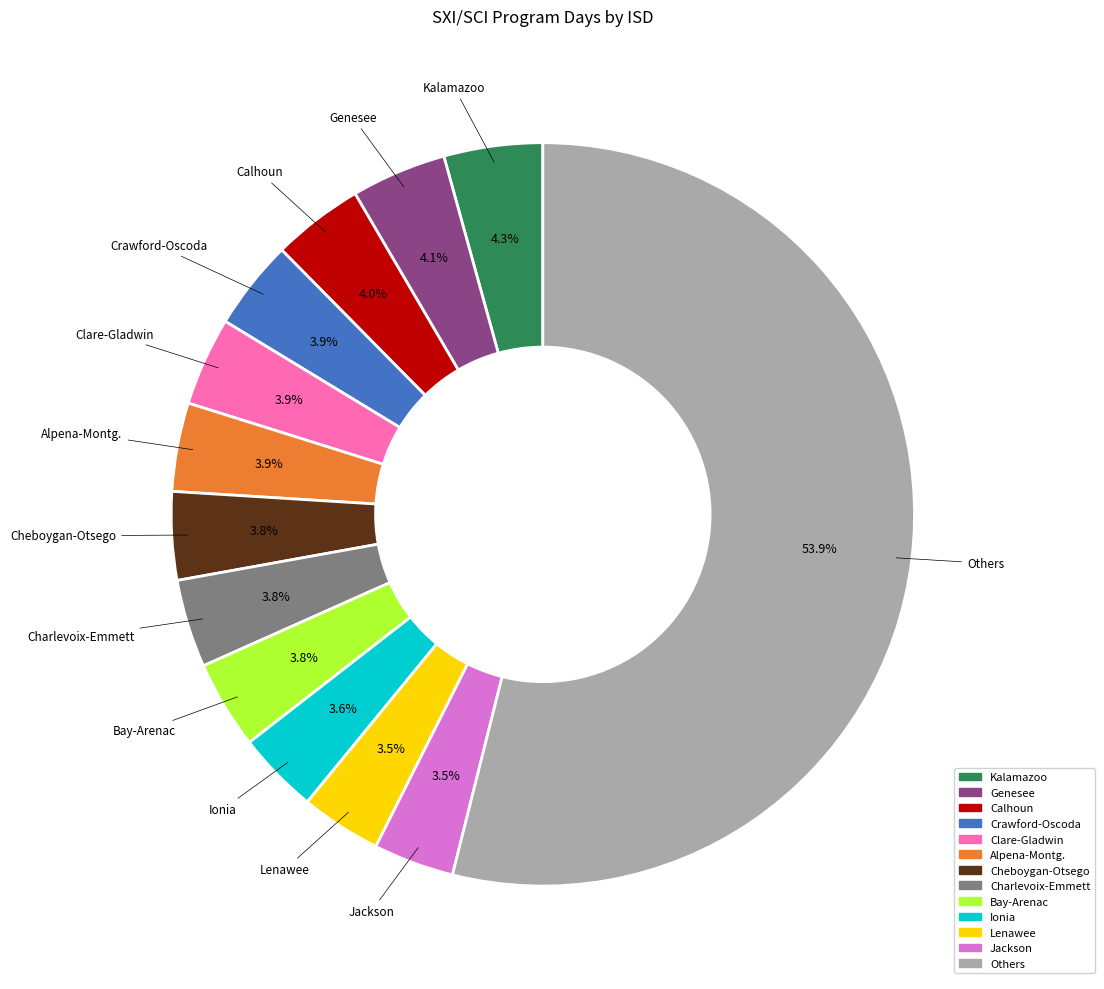

How many segments does this pie chart have?

13